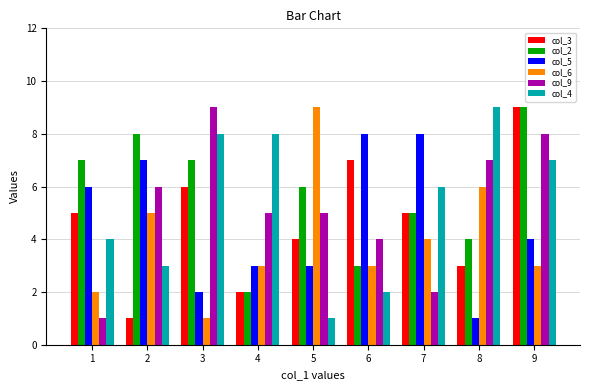

At which category is the sum across all series the highest?

9